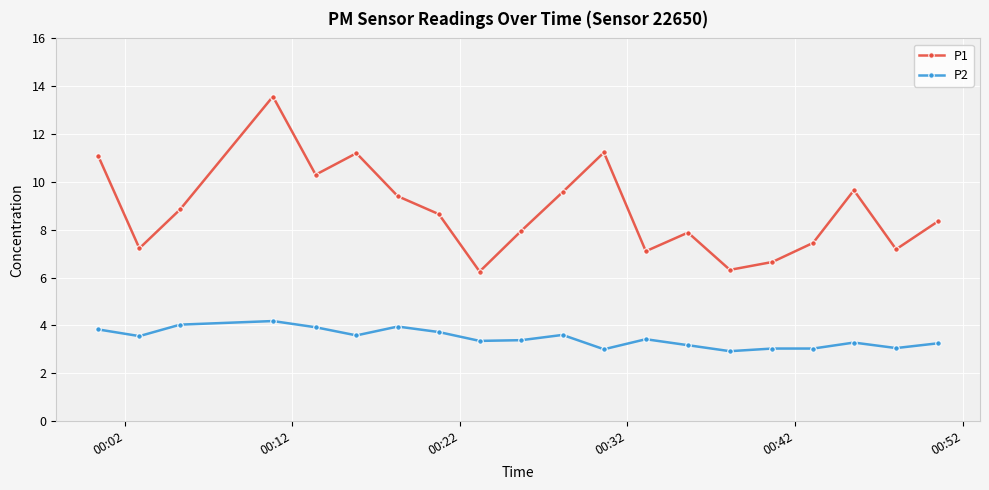

In P1, how many points are higher than both neighbors (excluding endpoints)?

5